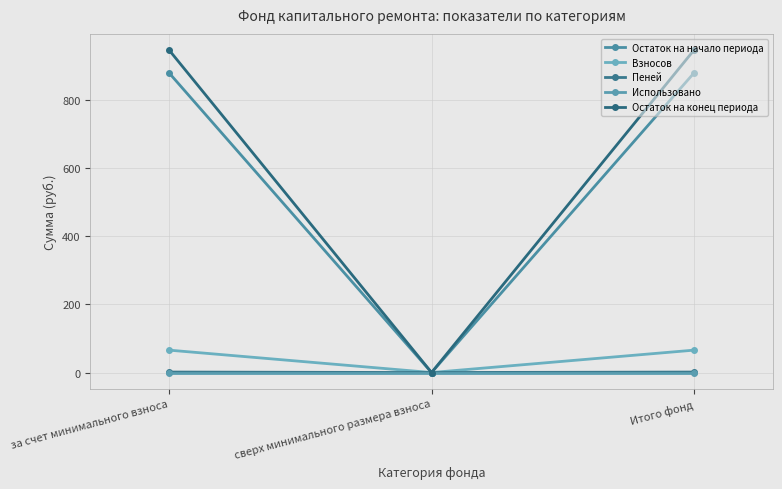

Reading left to right, list all the values displayed in this chart.

Остаток на начало периода: 879.8	0.0	879.8
Взносов: 65.7	0.0	65.7
Пеней: 1.4	0.0	1.4
Использовано: 0.0	0.0	0.0
Остаток на конец периода: 946.9	0.0	946.9